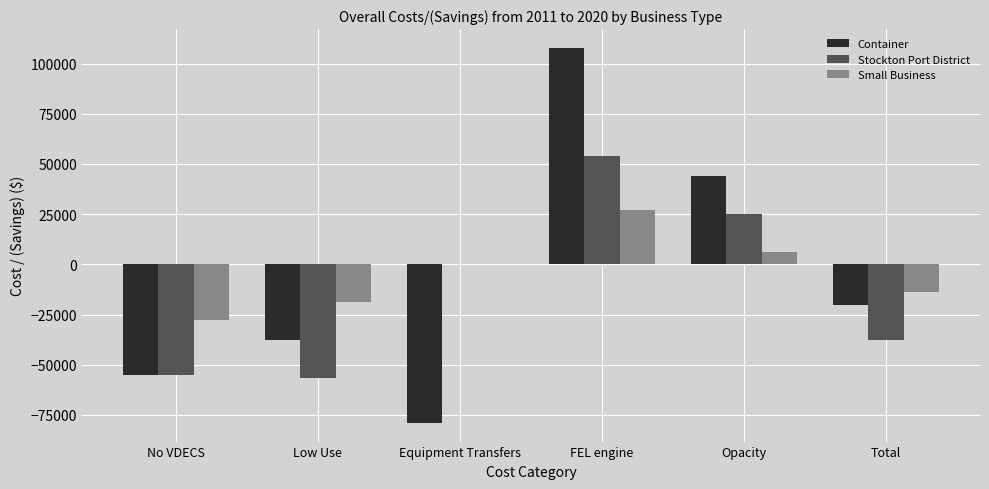

True or false: Small Business has a value of 20963.4 at Equipment Transfers.

False